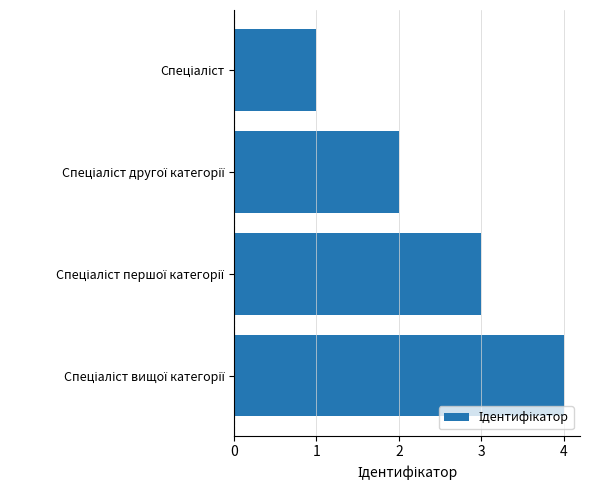

What is the maximum value shown in the chart?

4